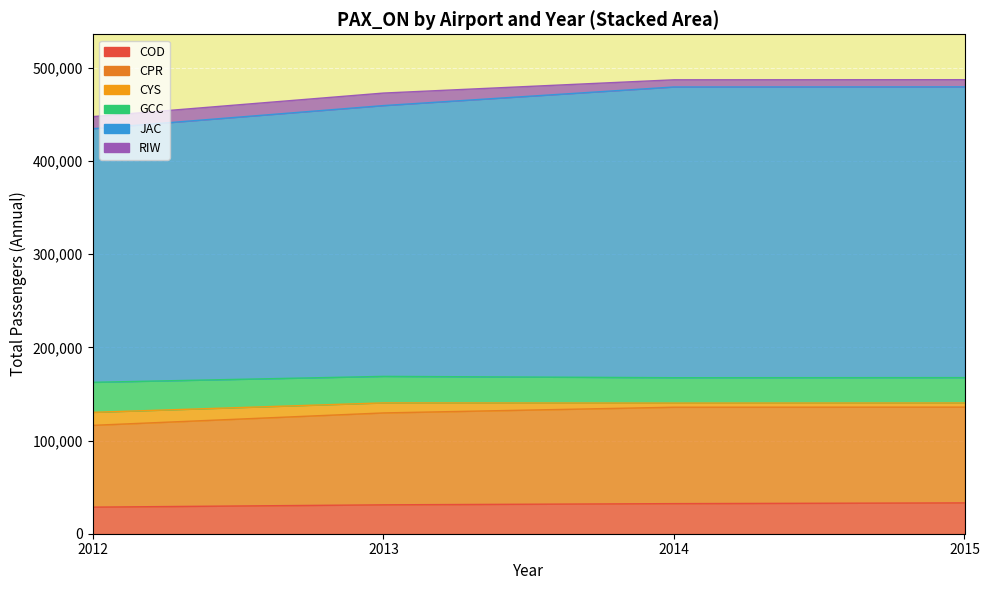

Is it true that COD equals 49960 at 2014?

False